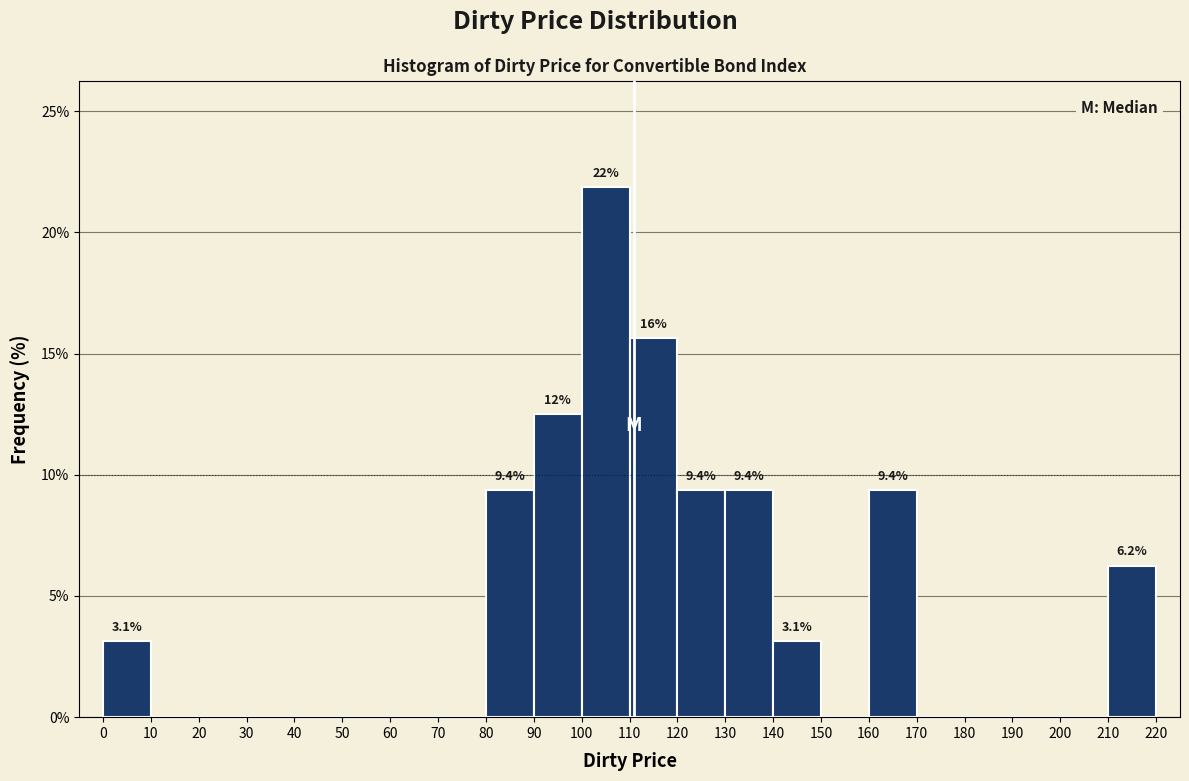

Which range on the x-axis has the tallest bar?

100 to 110